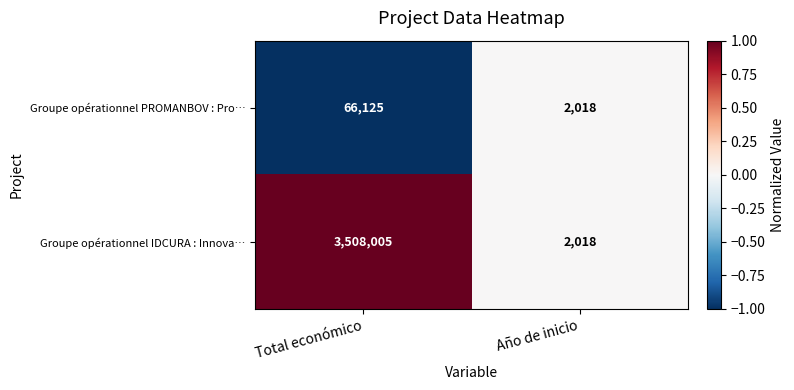

What is the difference between the highest and lowest values at Total económico?

3441880